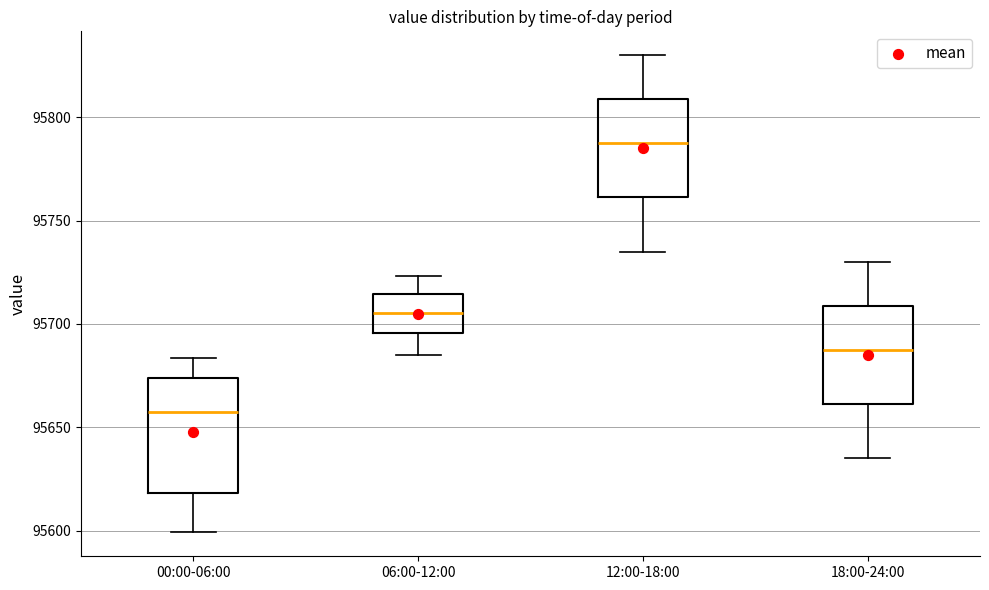

Where does the median line of the box for 06:00-12:00 sit on the y-axis? The values are not printed on the chart, so give them approximately, as read against the axis.

95705